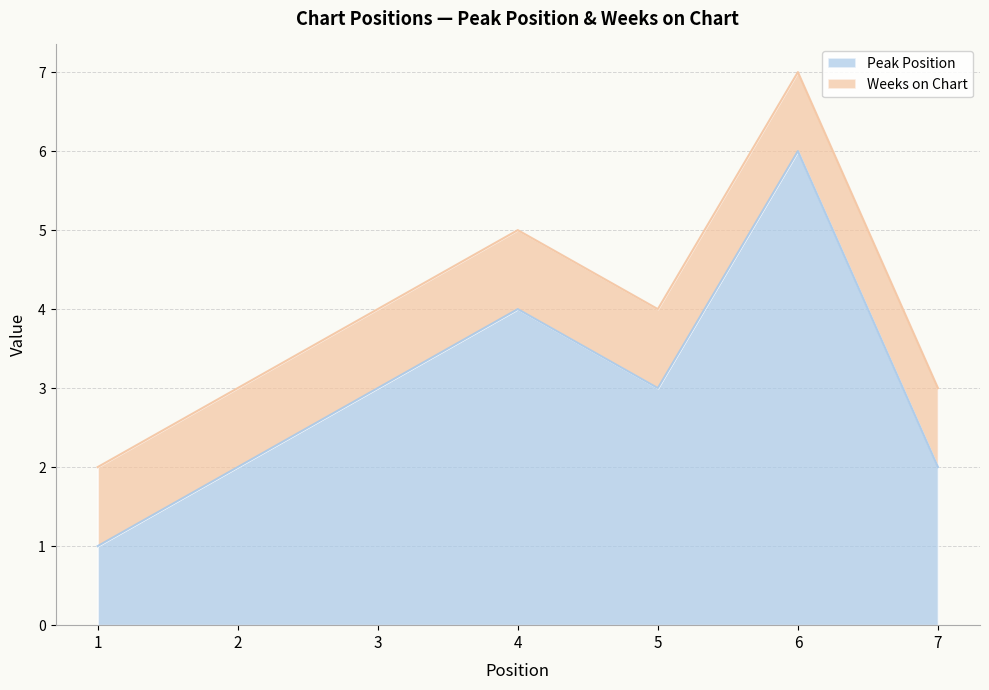

Between 6 and 4, which is larger?

6